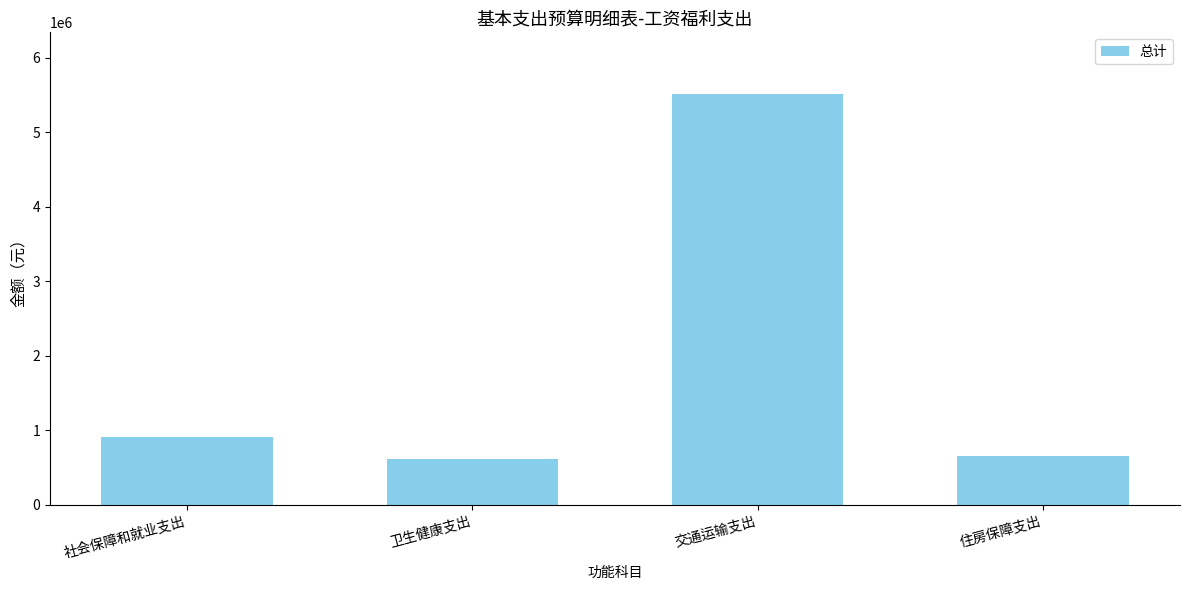

True or false: the data shows 904033 at 社会保障和就业支出.

True